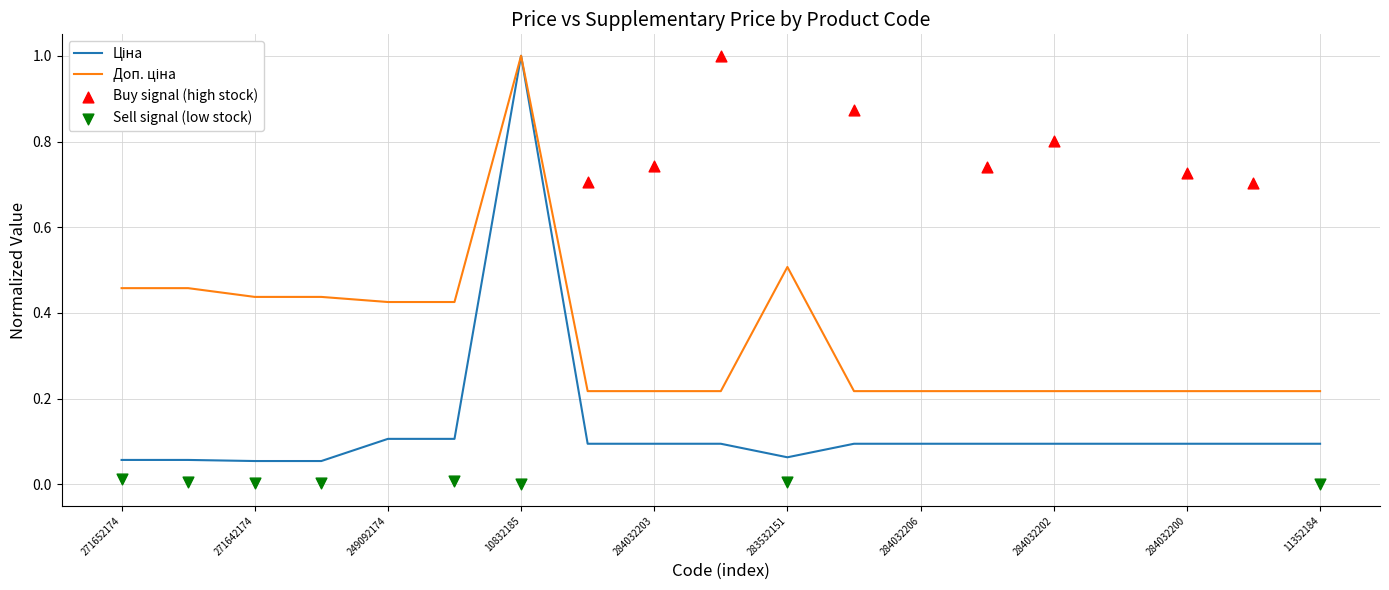

Which series has the largest total across all categories?

Доп. ціна